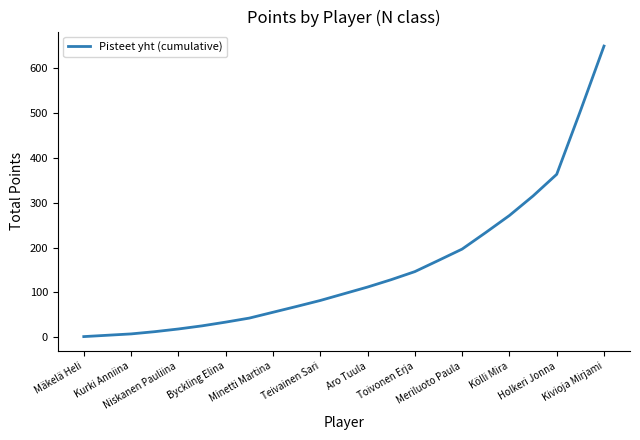

What is the greatest value displayed?

650.0